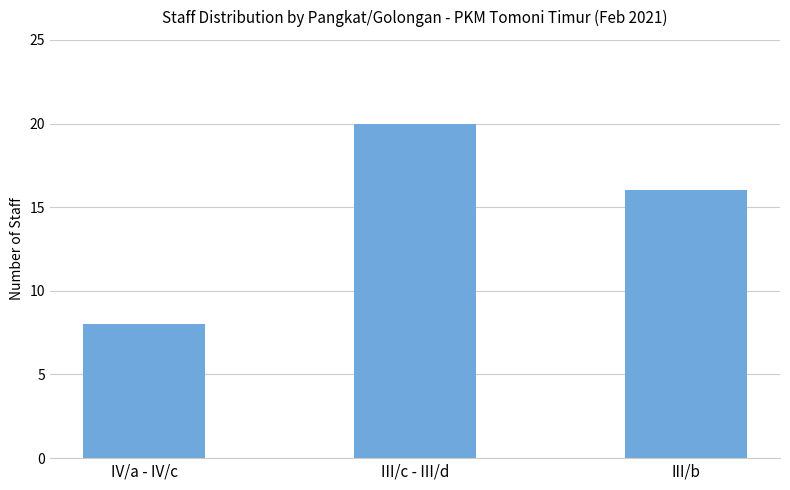

Is it true that the value at III/b is 16?

True